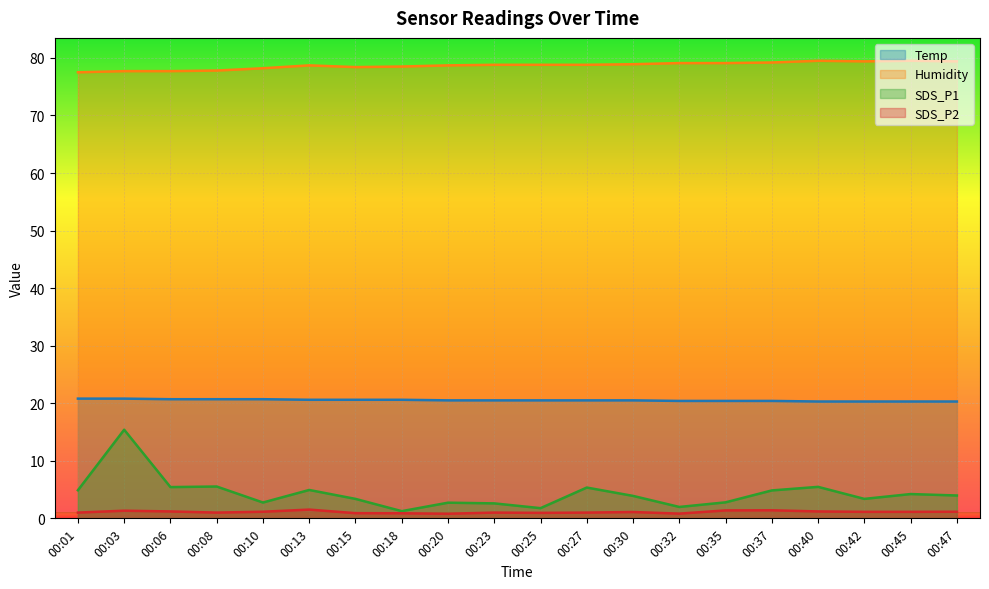

The Temp series shows 11.5 at 00:47. True or false?

False